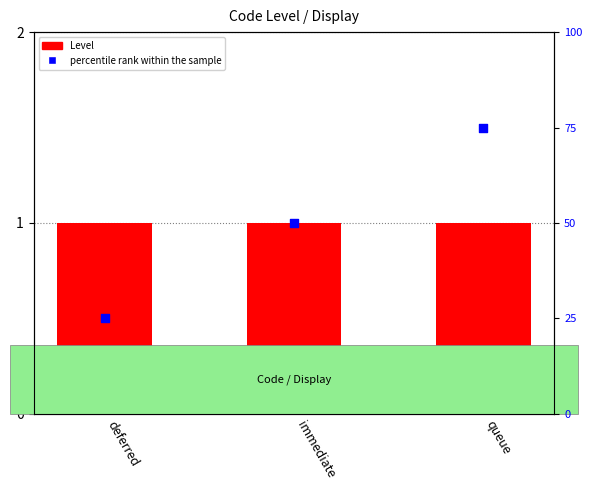

Which series contains the highest Y value?

percentile rank within the sample